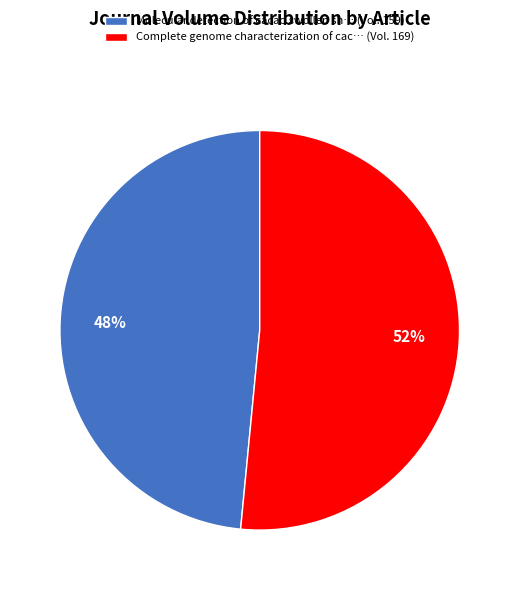

Which category accounts for the majority?

Complete genome characterization of cac… (Vol. 169)